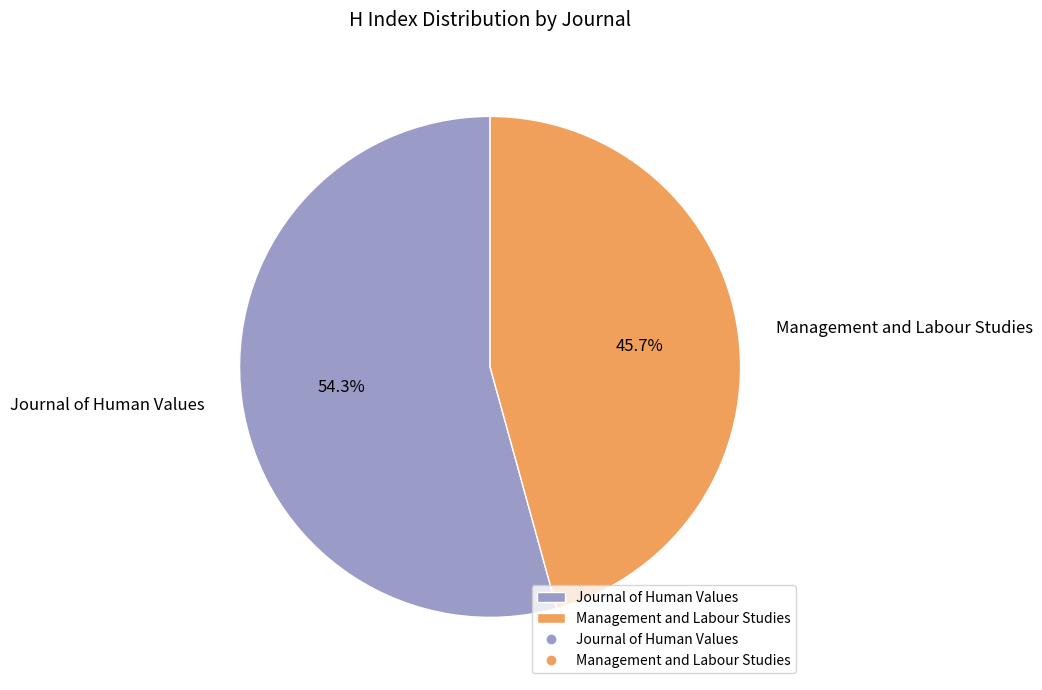

Which slice represents more than half of the pie?

Journal of Human Values